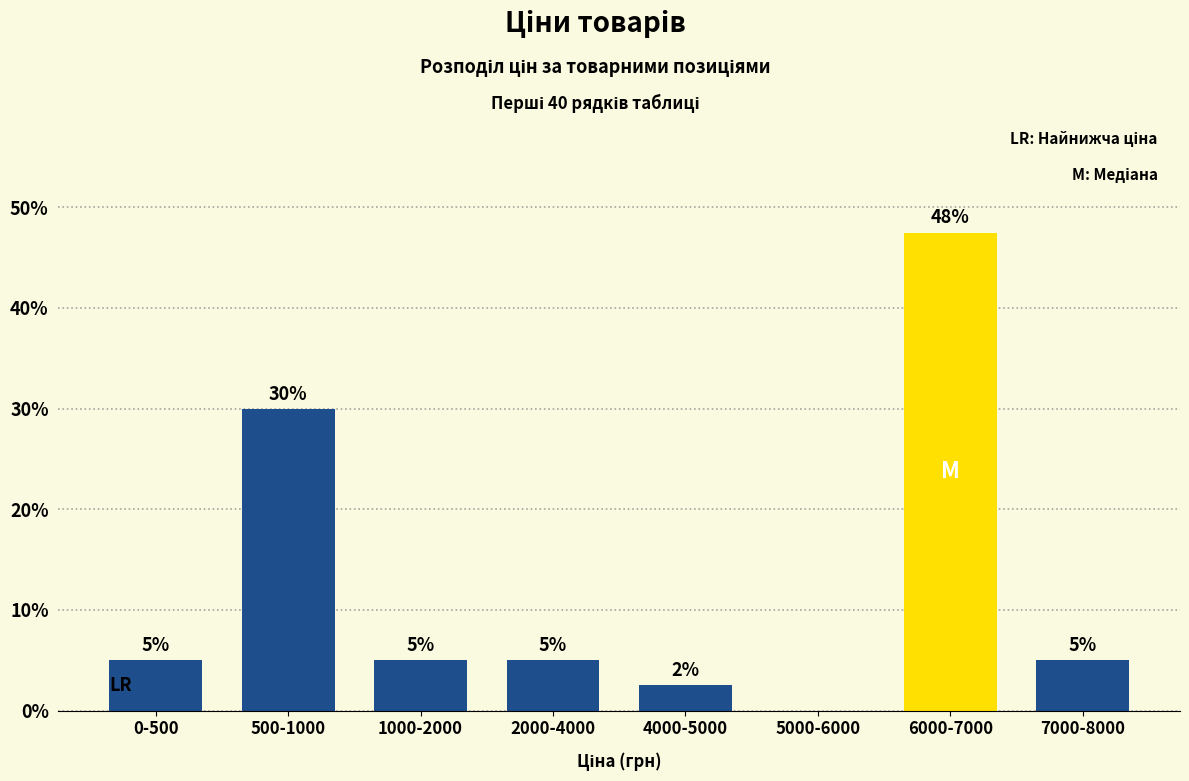

What is the sum of the values at 4000-5000 and 6000-7000?

50.0